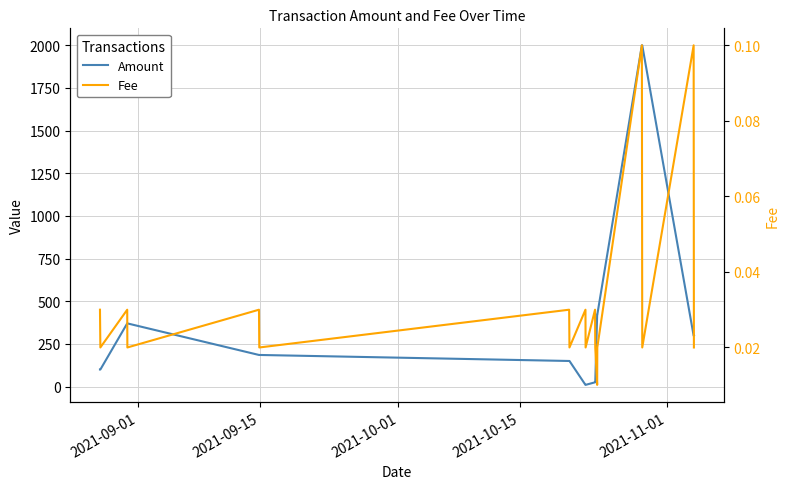

What is the value of the Amount point at the 5th from the left?

185.3